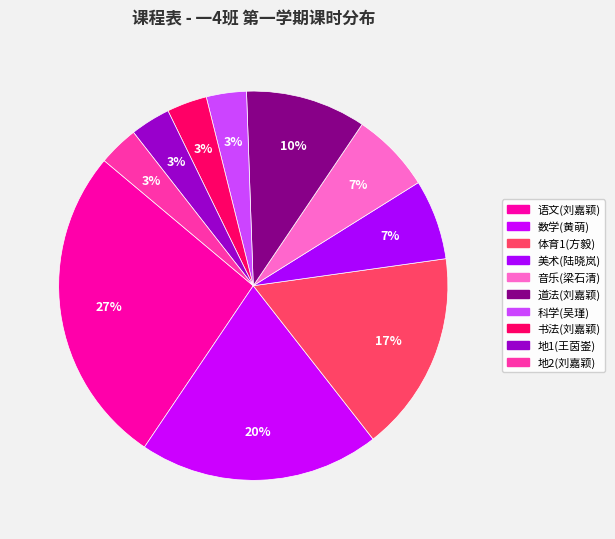

What is the total percentage of 美术(陆晓岚) and 地1(王茵崟)?

10.0%